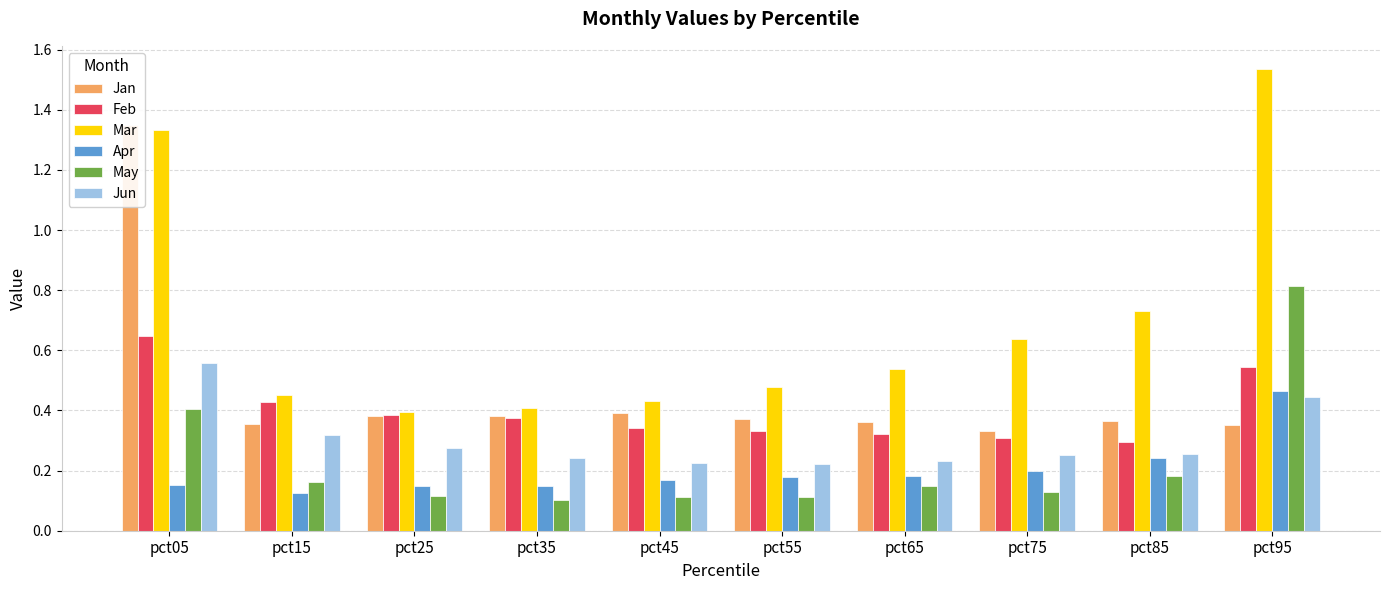

At which label does May reach its minimum?

pct35